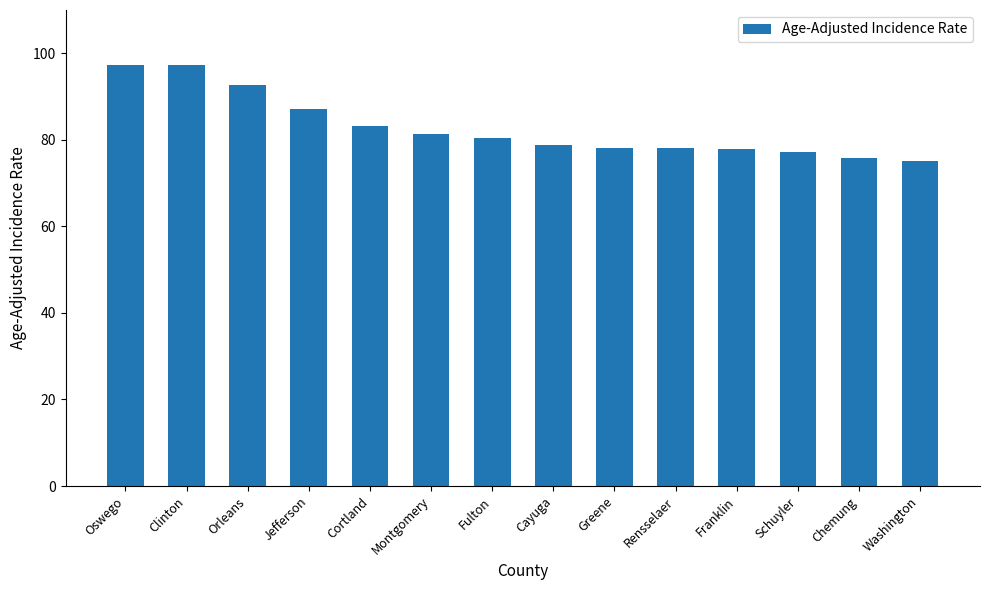

What is the maximum value shown in the chart?

97.4